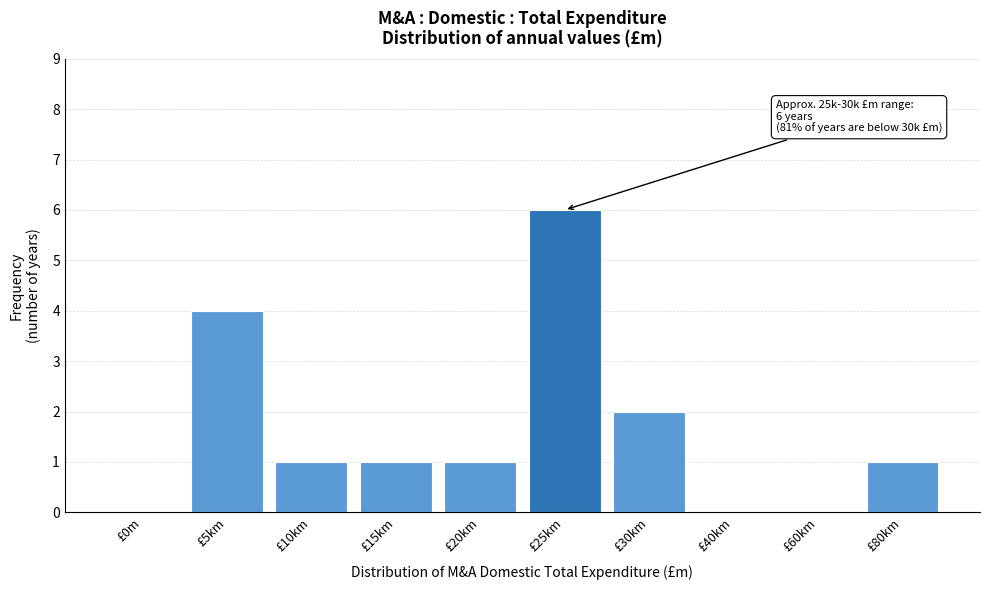

Reading left to right, what are all the values shown in this chart?

£0m=0	£5km=4	£10km=1	£15km=1	£20km=1	£25km=6	£30km=2	£40km=0	£60km=0	£80km=1